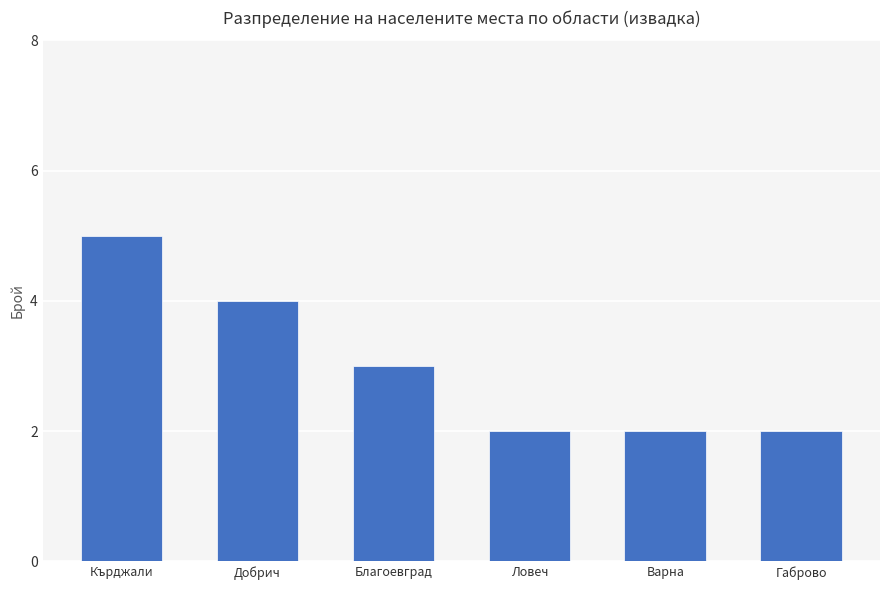

Reading right to left, list all the values displayed in this chart.

Габрово=2	Варна=2	Ловеч=2	Благоевград=3	Добрич=4	Кърджали=5